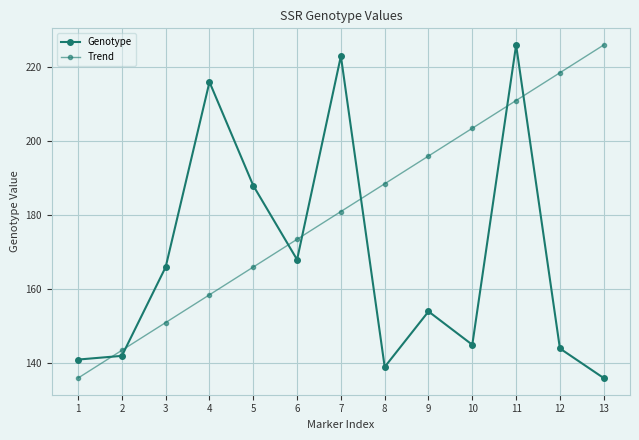

What is the greatest value displayed?

226.0